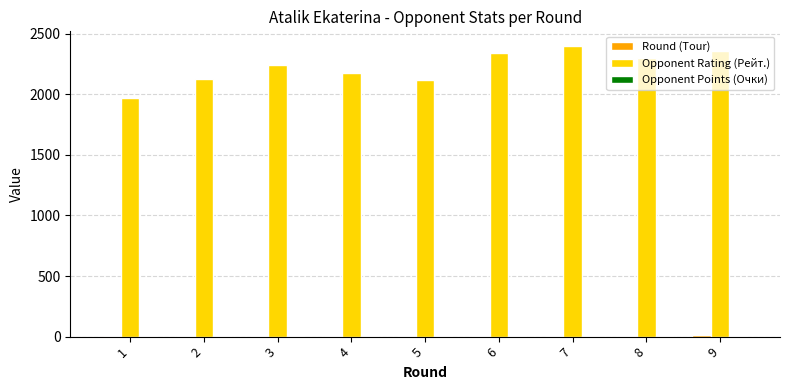

What is the difference between the Opponent Rating (Рейт.) values at 9 and 8?

56.0